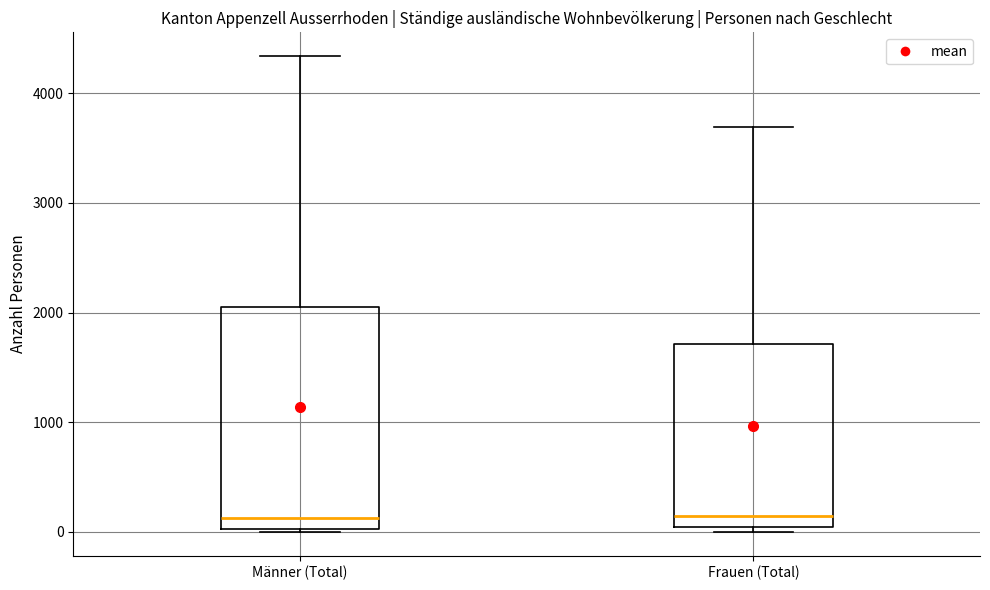

Reading left to right, read every box against the y-axis: the position of its median line, the range the box covers, and the ends of its whiskers. The values are not printed on the chart, so give them approximately, as read against the axis.

Männer (Total): median 100, box 0 to 2100, whiskers 0 to 4300
Frauen (Total): median 100, box 0 to 1700, whiskers 0 (just below the box's lower edge) to 3700